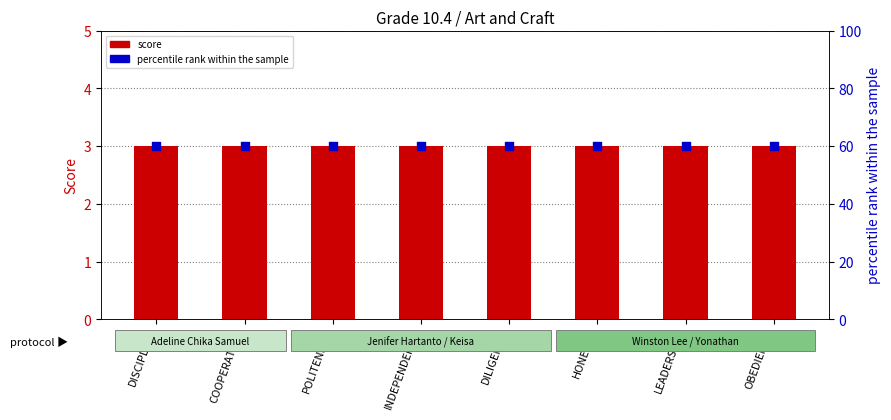

Which series has the largest total across all categories?

percentile rank within the sample